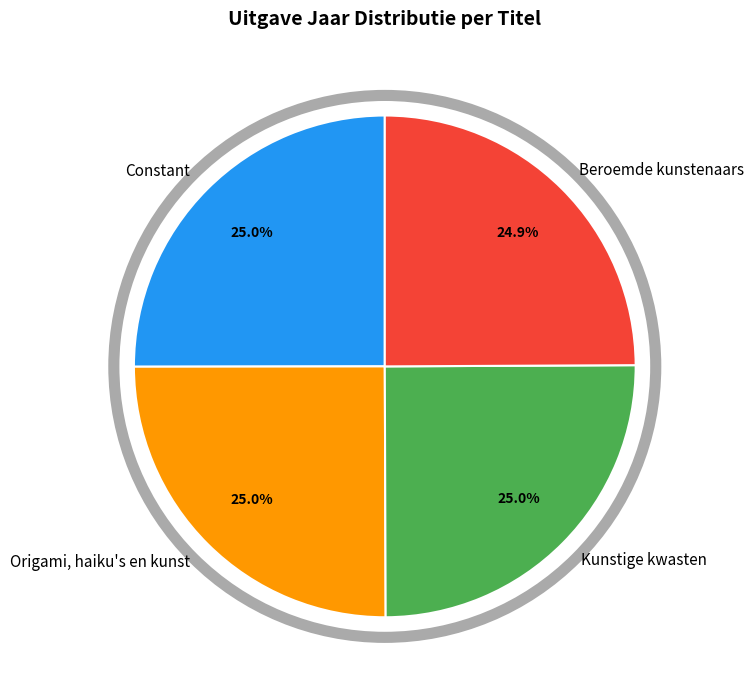

To the nearest percent, what percentage of the pie is Beroemde kunstenaars?

25%